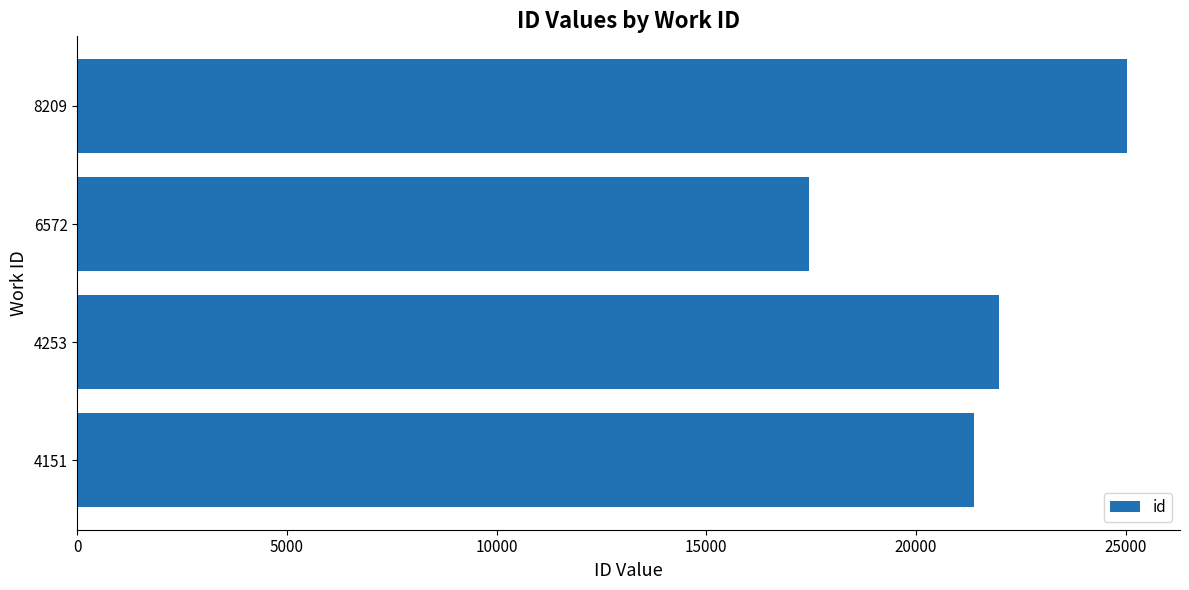

Approximately how many times larger is the value at 6572 compared to 4151?

0.8